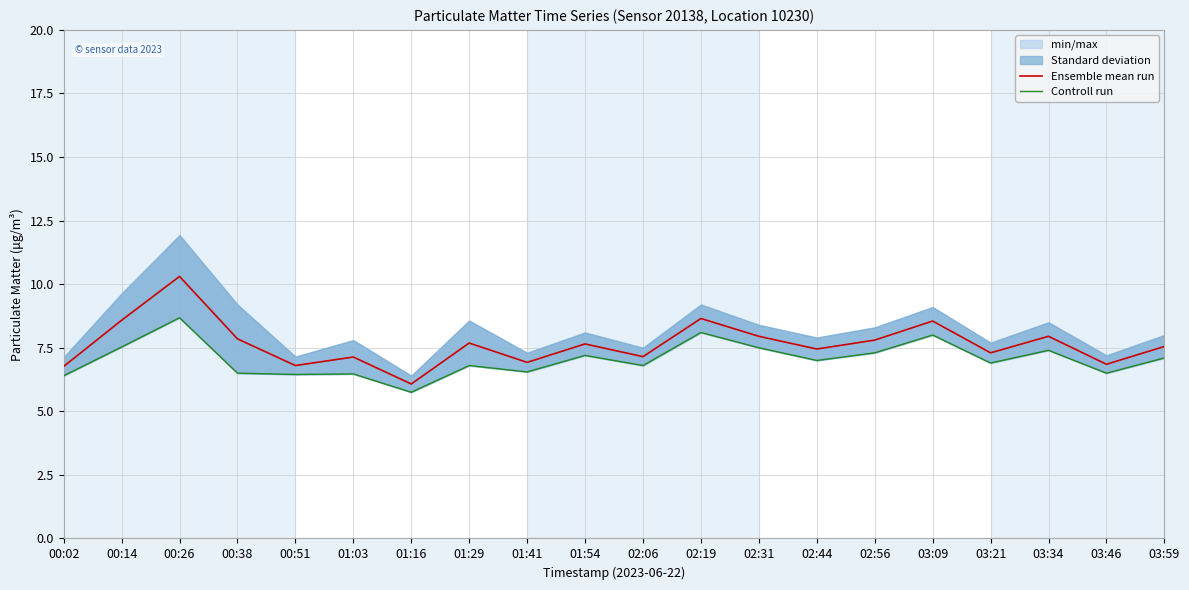

True or false: Controll run has a value of 3.1 at 01:41.

False